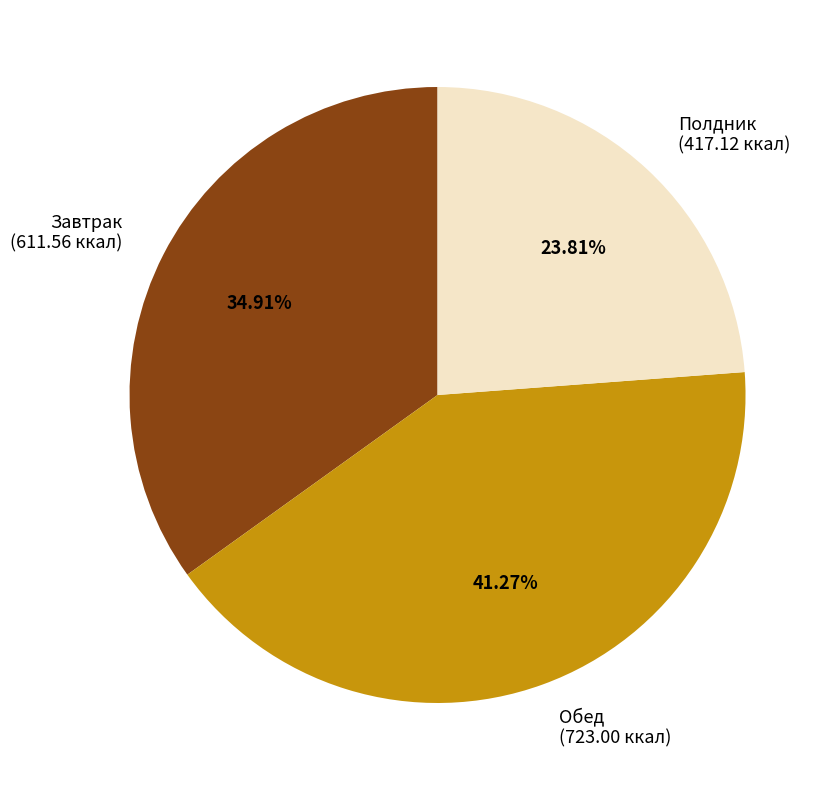

What percentage is the Полдник slice, to the nearest percent?

24%